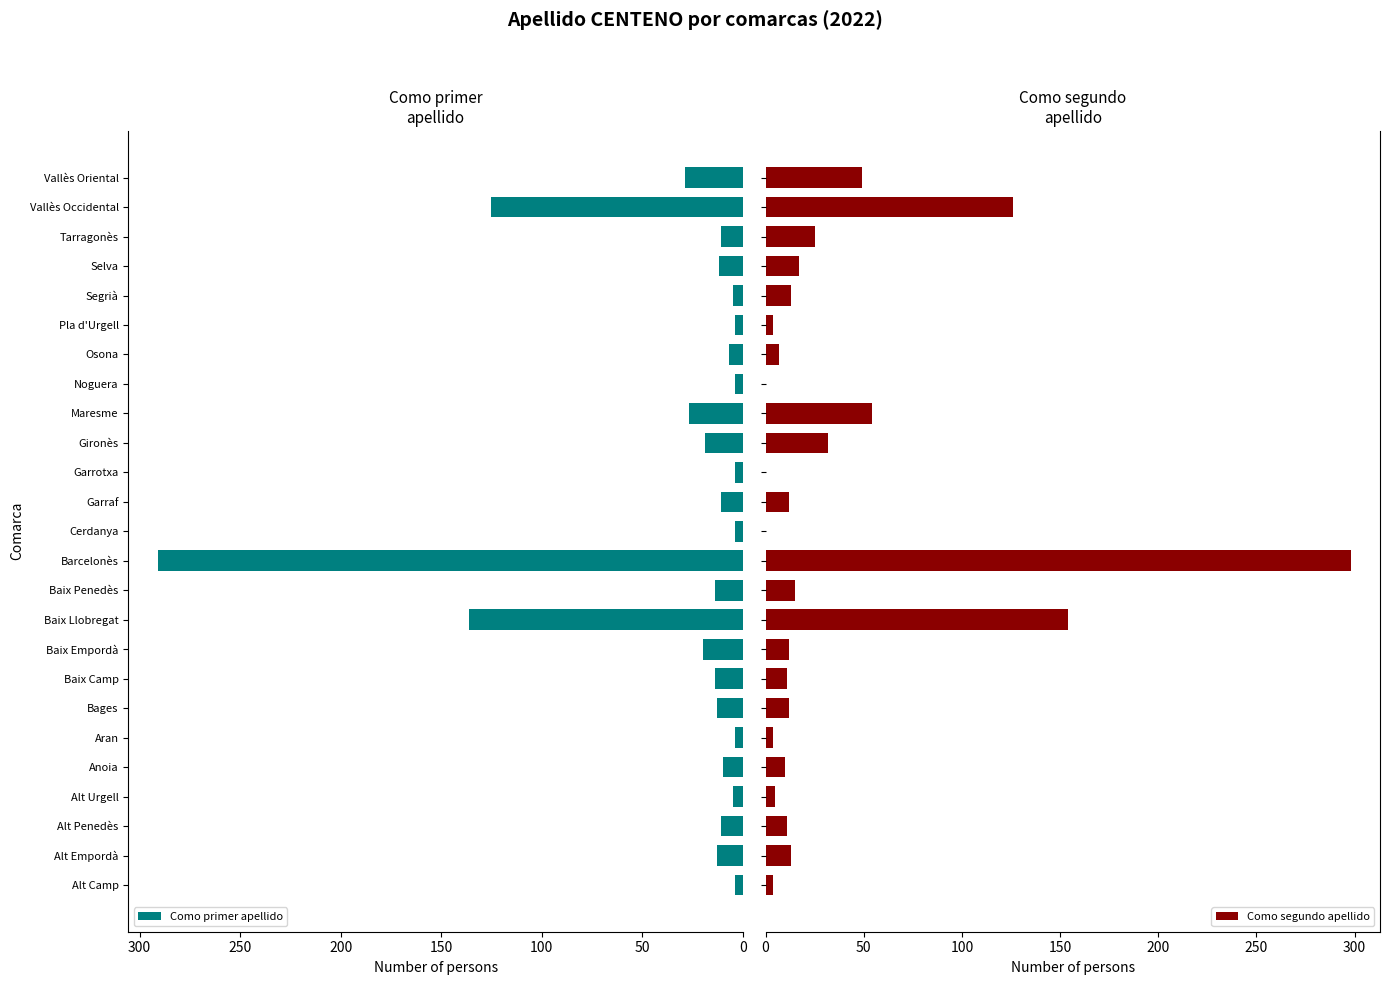

What is the difference between the second highest and minimum values in the Como segundo apellido series?

154